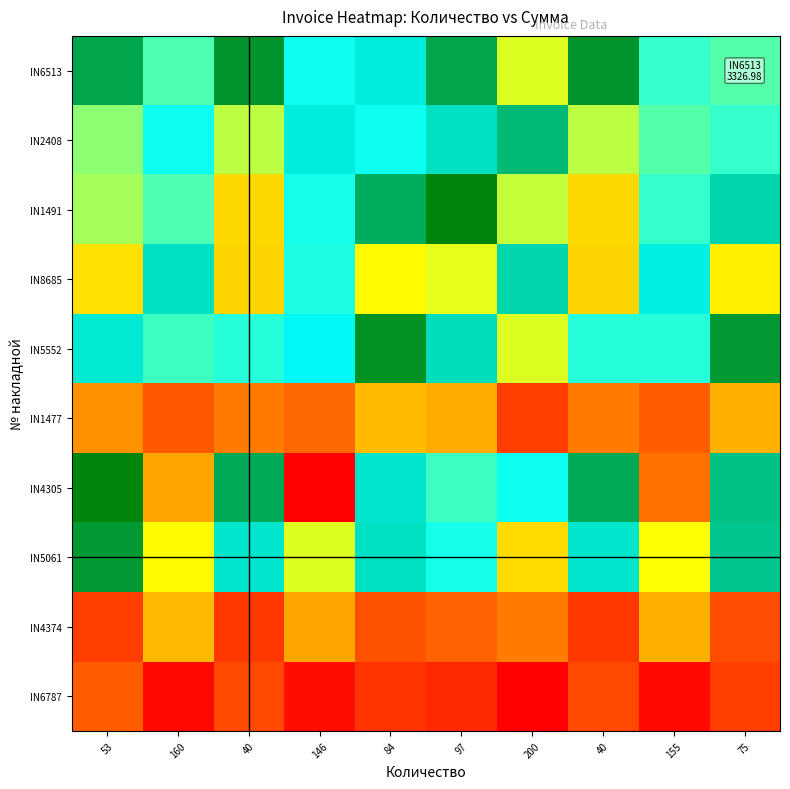

Reading left to right, extract all data points from this chart.

IN6787: 53=555.7	160=268.5	40=491.8	146=287.9	84=424.2	97=385.9	200=225.0	40=491.8	155=275.1	75=455.5
IN4374: 53=454.4	160=940.6	40=427.5	146=825.1	84=534.4	97=577.0	200=671.8	40=427.5	155=895.8	75=508.4
IN5061: 53=2678.0	160=1375.5	40=3026.1	146=1469.0	84=2101.5	97=1927.5	200=1163.9	40=3026.1	155=1407.5	75=2241.6
IN4305: 53=2531.6	160=4285.9	40=2371.8	146=4885.9	84=3016.0	97=3279.2	200=3172.7	40=2371.8	155=4482.5	75=2857.3
IN1477: 53=740.0	160=550.8	40=673.2	146=598.4	84=969.5	97=857.9	200=448.8	40=673.2	155=566.9	75=889.4
IN5552: 53=2069.0	160=1827.8	40=1897.7	146=1999.6	84=2636.6	97=2979.3	200=1467.7	40=1897.7	155=1885.7	75=2442.1
IN8685: 53=1194.6	160=2107.7	40=1134.9	146=1916.1	84=1366.1	97=1453.6	200=2950.7	40=1134.9	155=2035.0	75=1311.4
IN1491: 53=3513.7	160=1804.8	40=3970.5	146=1927.4	84=2757.3	97=2529.0	200=1527.1	40=3970.5	155=1846.7	75=2941.1
IN2408: 53=1650.0	160=3174.2	40=1550.2	146=3057.7	84=1949.1	97=2109.5	200=2298.6	40=1550.2	155=3332.9	75=1851.6
IN6513: 53=2727.0	160=1798.4	40=2464.4	146=1945.6	84=3052.3	97=2727.0	200=1478.7	40=2464.4	155=1848.3	75=3327.0